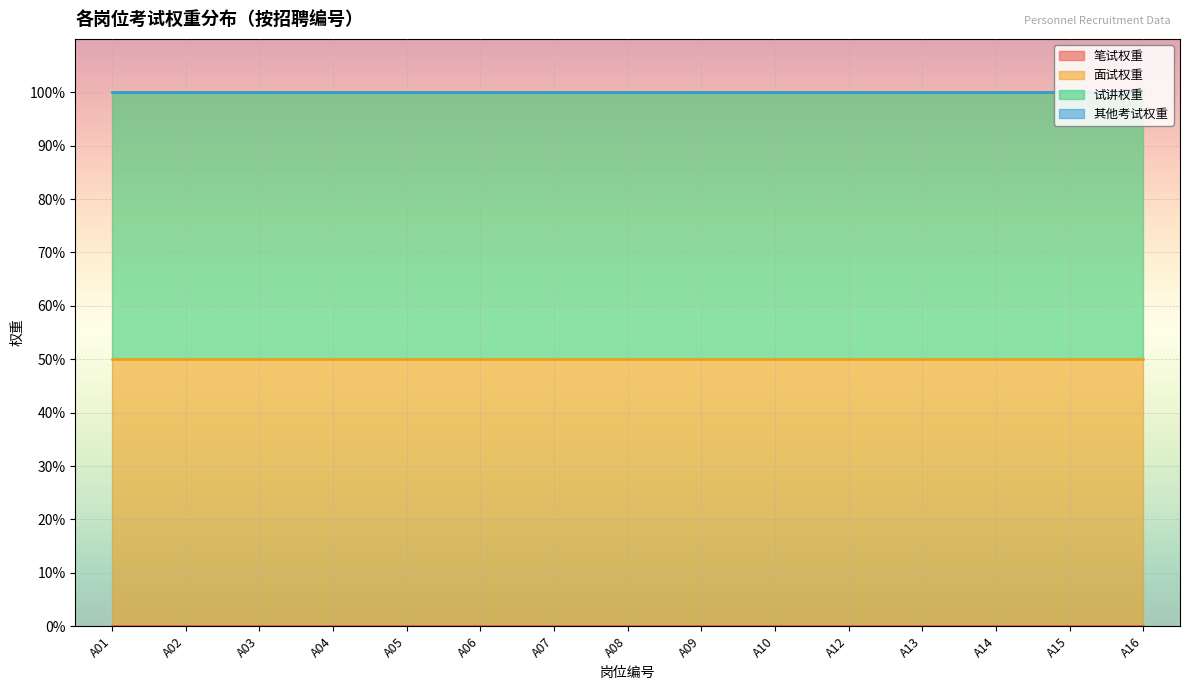

Is it true that 其他考试权重 equals 0 at A13?

True